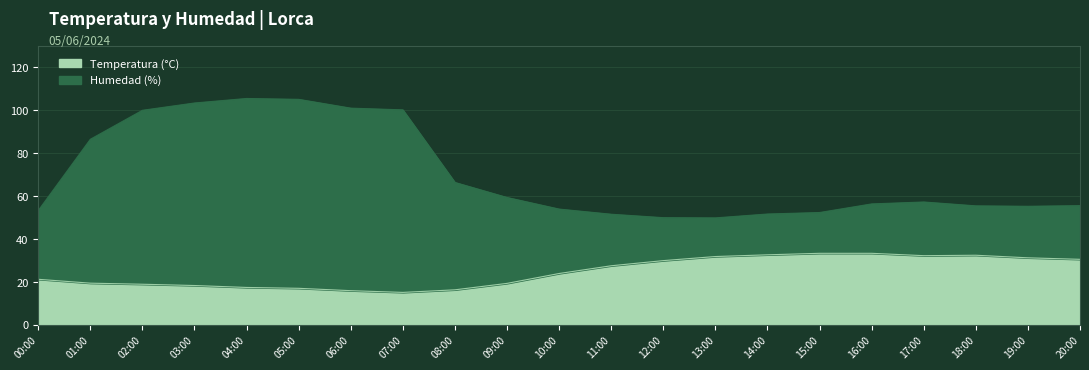

True or false: Temperatura (°C) and Humedad (%) intersect in this chart.

False